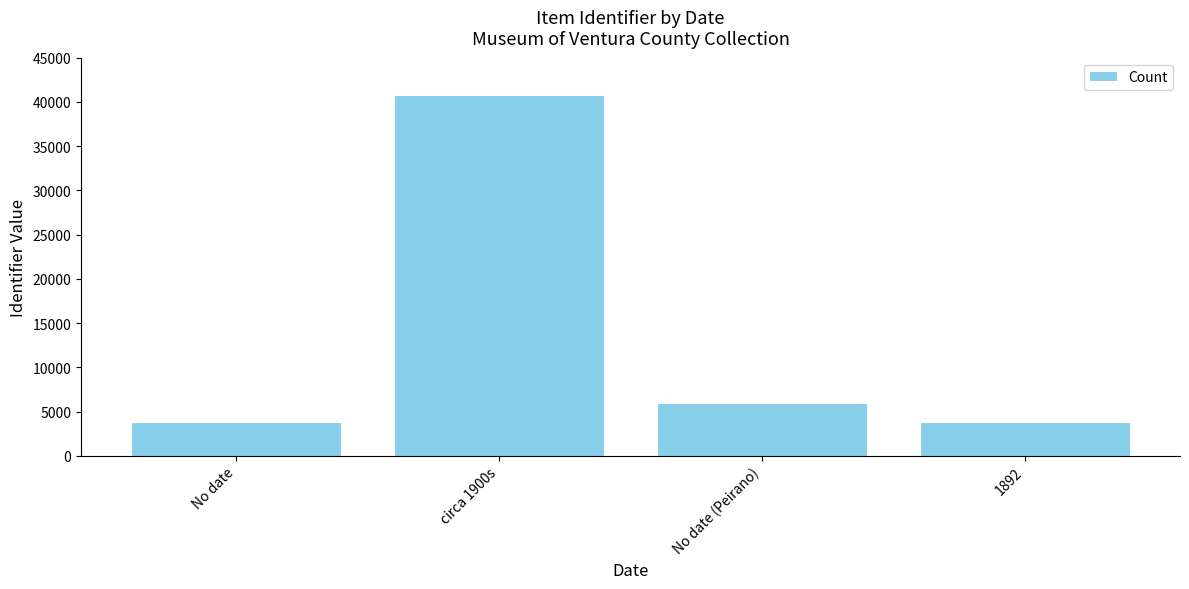

Which has a higher value, No date (Peirano) or circa 1900s?

circa 1900s